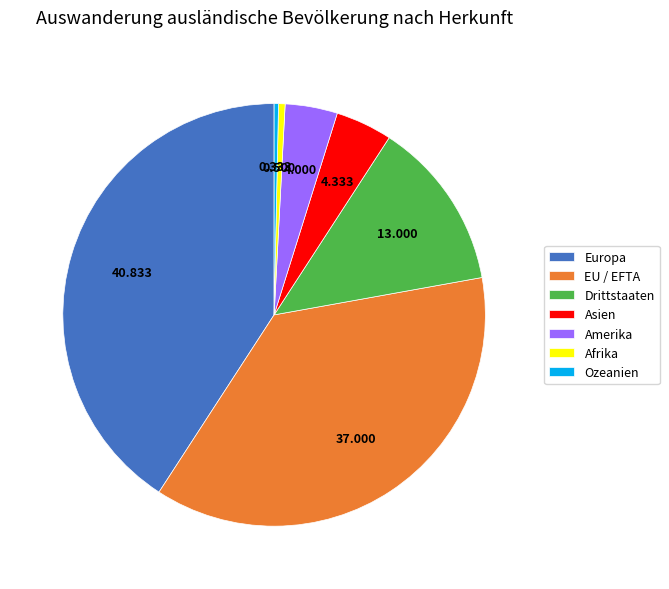

The Drittstaaten slice represents 21% of the pie. True or false?

False